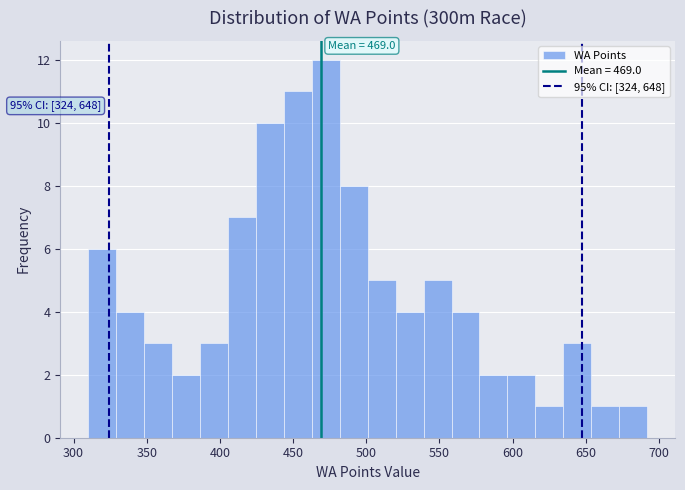

Around what value on the x-axis is the tallest bar? Give the approximate position of its centre, as read against the axis.

470